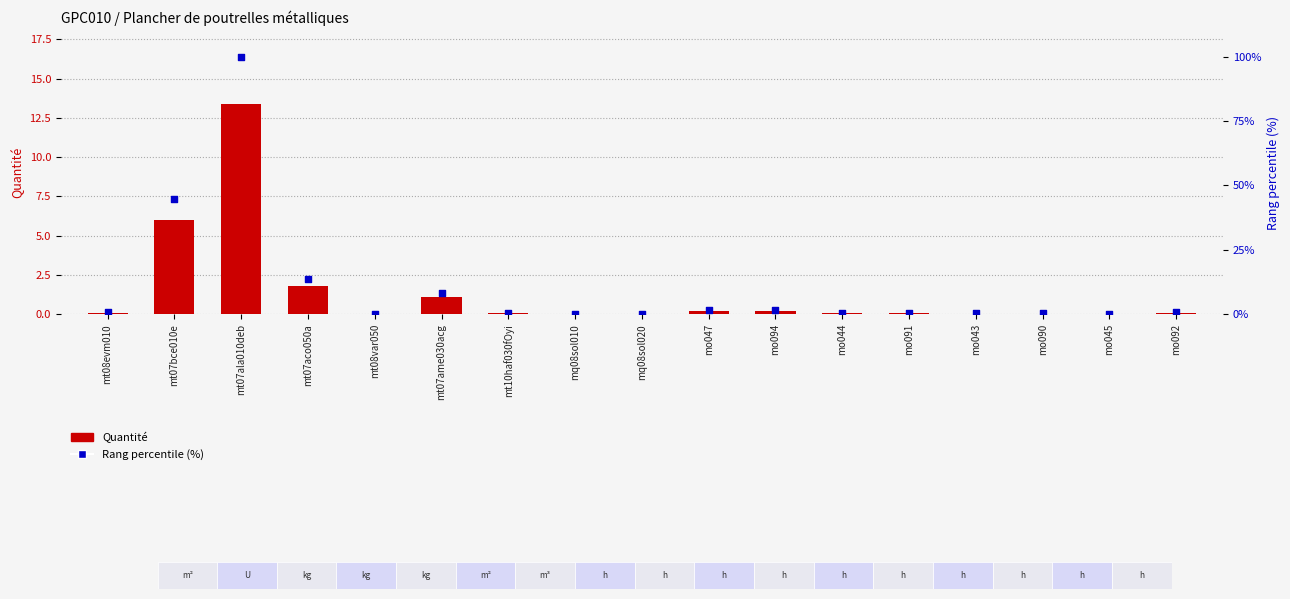

What are all the series names shown in the legend?

Quantité, Rang percentile (%)